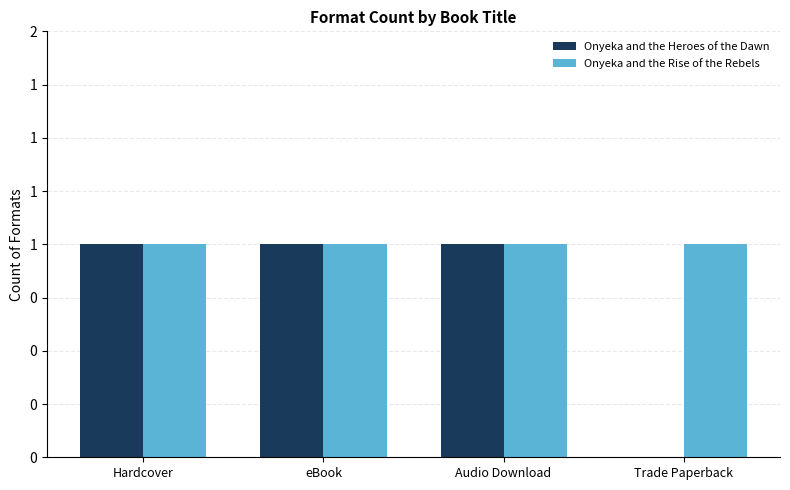

Are the bars grouped side by side (vs. stacked)?

Yes